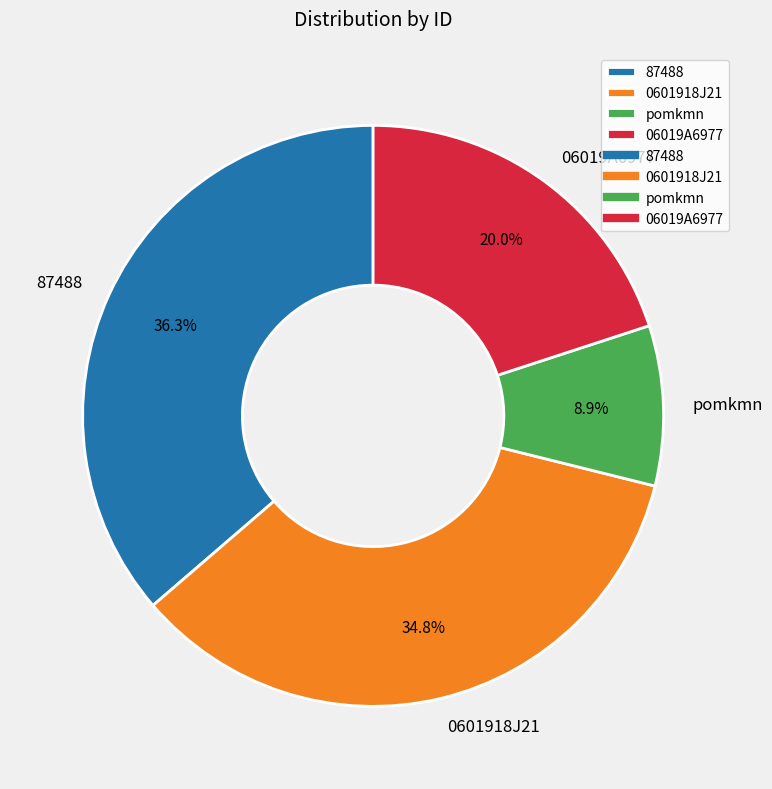

What portion of the pie excludes 87488?

63.7%